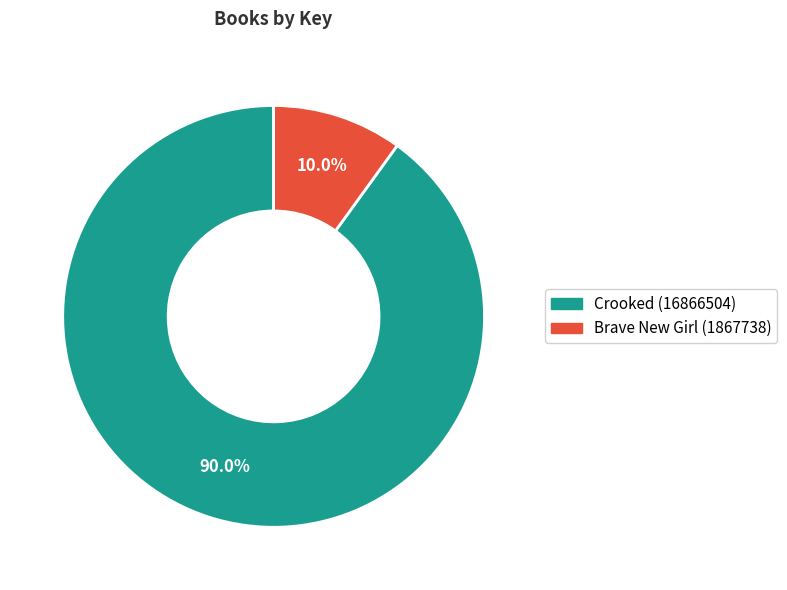

Combined, do Crooked (16866504) and Brave New Girl (1867738) account for over 50%?

Yes